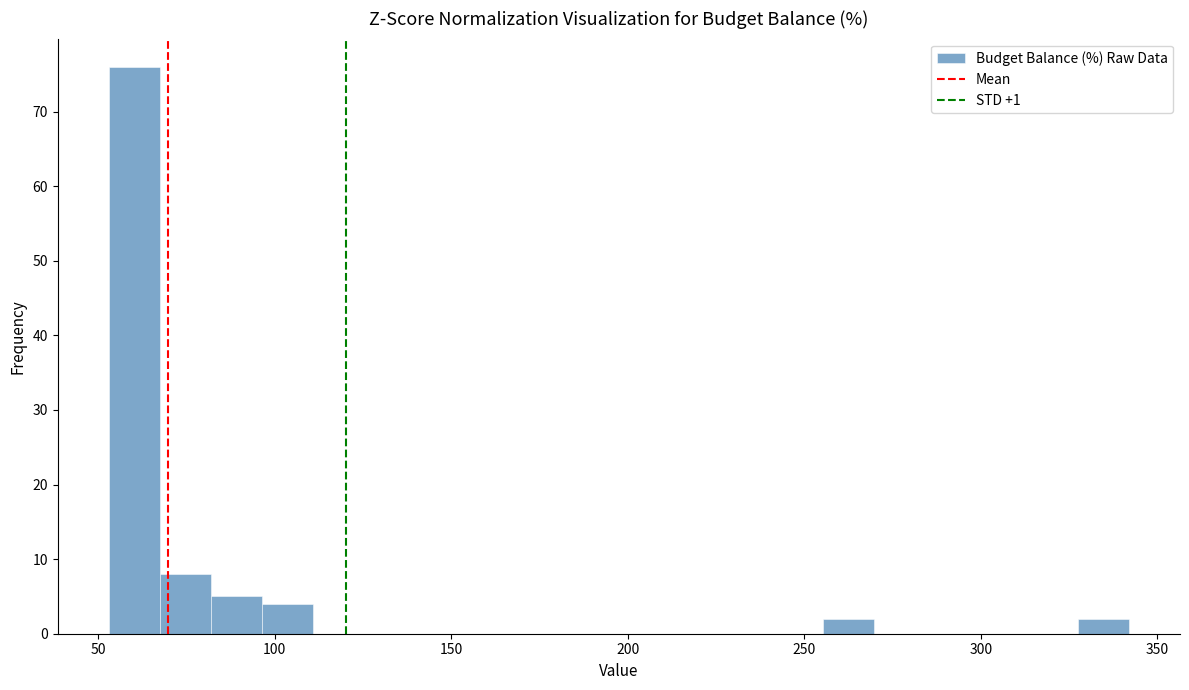

Around what value on the x-axis is the tallest bar? Give the approximate position of its centre, as read against the axis.

60